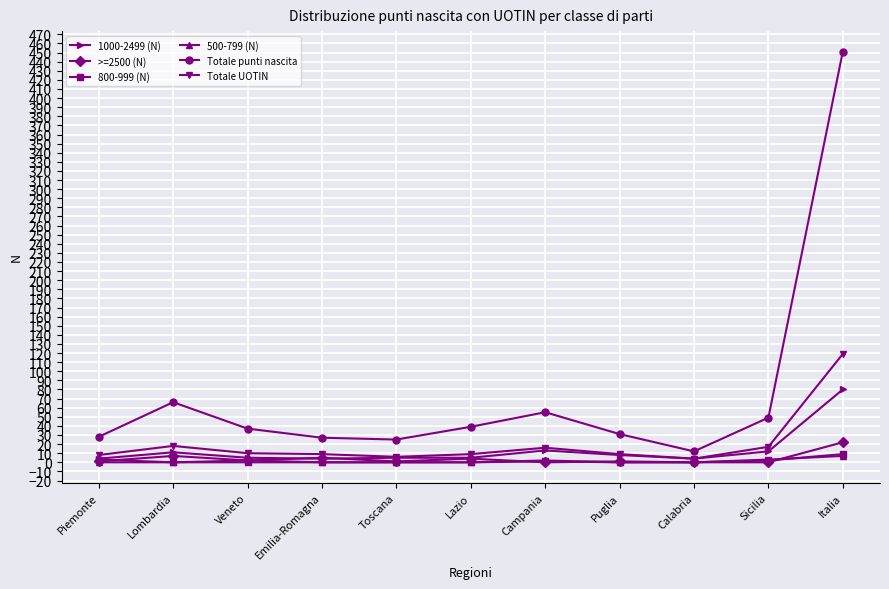

What is the label of the 5th point from the left?

Toscana